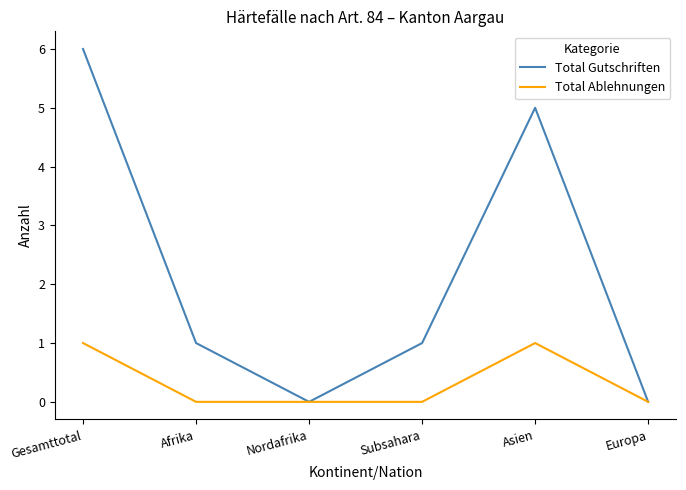

What is the difference between the Total Gutschriften values at Afrika and Gesamttotal?

5